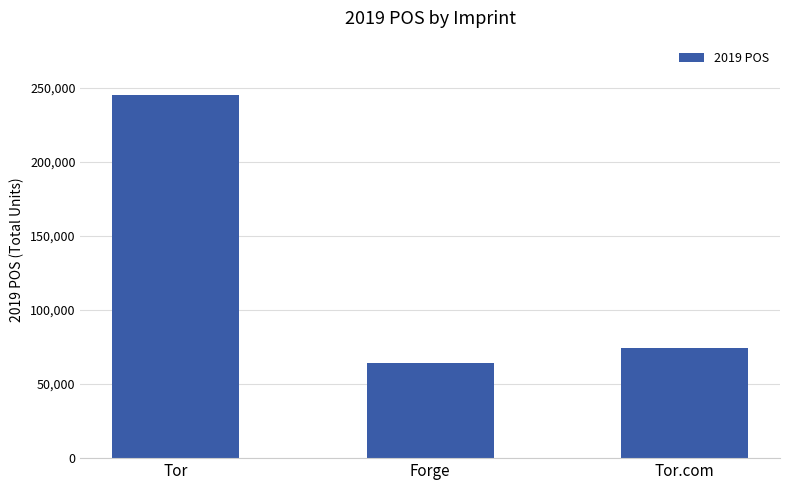

Reading right to left, extract all data points from this chart.

Tor.com=74414	Forge=64276	Tor=245076